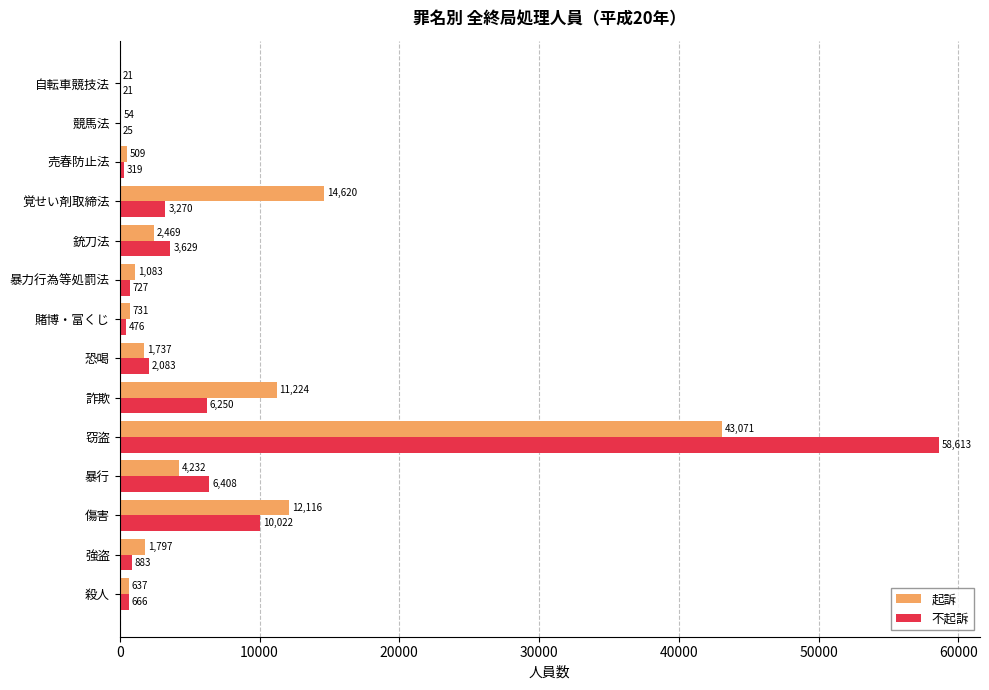

Which series has the largest total across all categories?

起訴